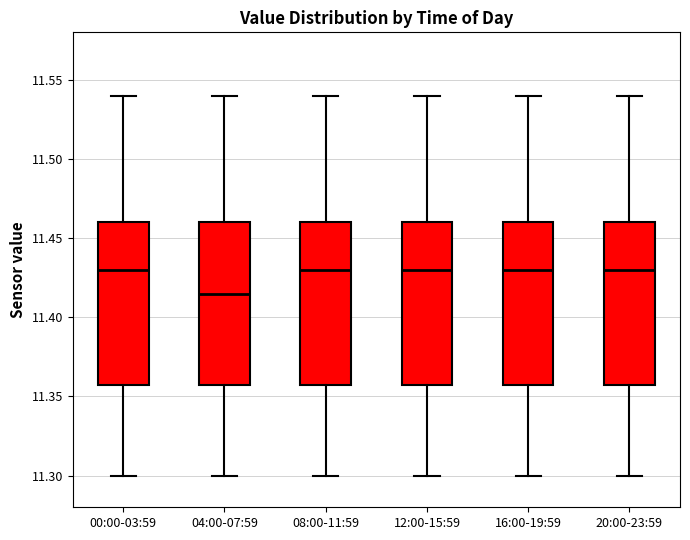

Where does the lower whisker of the box for 12:00-15:59 end on the y-axis? The values are not printed on the chart, so give them approximately, as read against the axis.

11.300